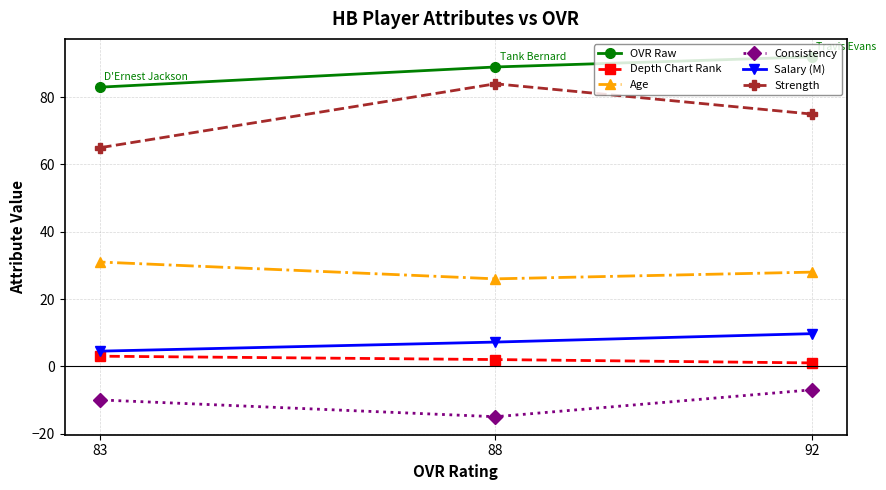

Reading right to left, what are all the values shown in this chart?

OVR Raw: 92=92.0	88=89.0	83=83.0
Depth Chart Rank: 92=1.0	88=2.0	83=3.0
Age: 92=28.0	88=26.0	83=31.0
Consistency: 92=-7.0	88=-15.0	83=-10.0
Salary (M): 92=9.7	88=7.2	83=4.5
Strength: 92=75.0	88=84.0	83=65.0